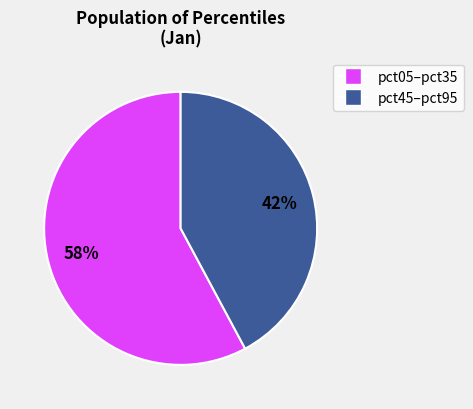

To the nearest percent, what is the average slice percentage?

50%